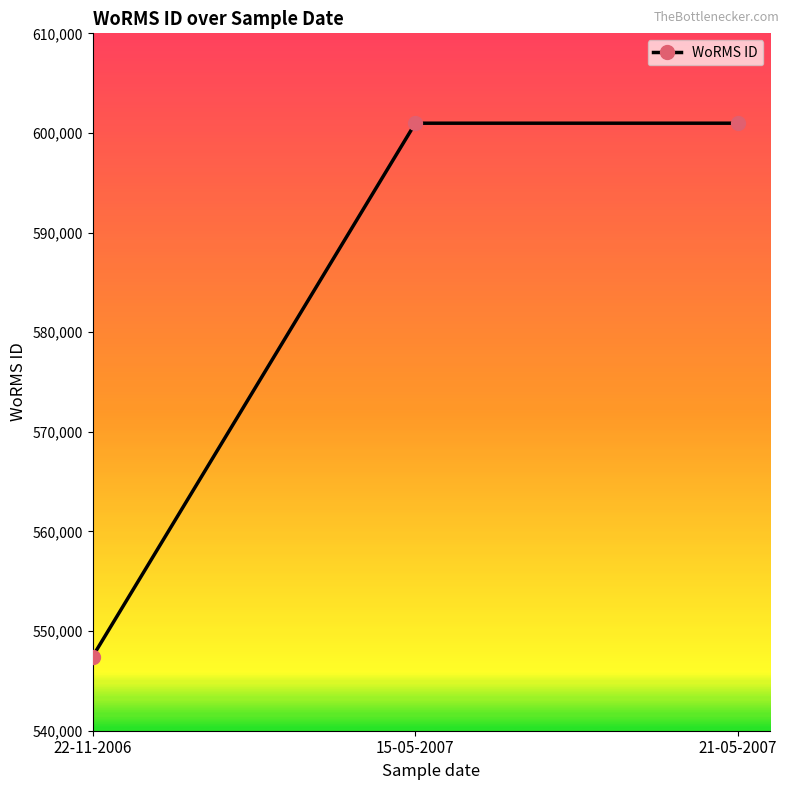

Reading right to left, extract all data points from this chart.

600979	600979	547449